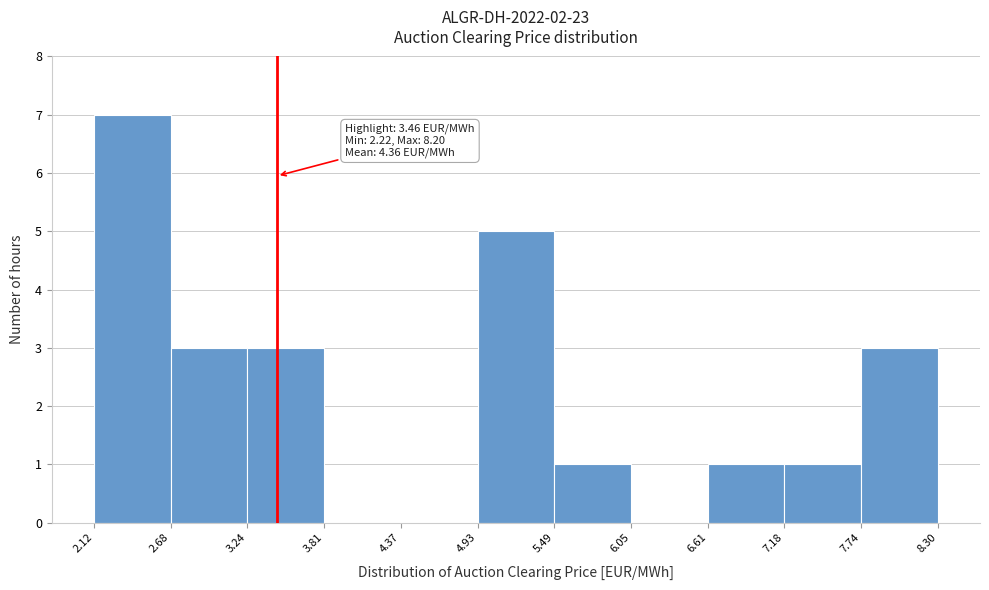

Which range on the x-axis has the tallest bar?

2.12 to 2.68